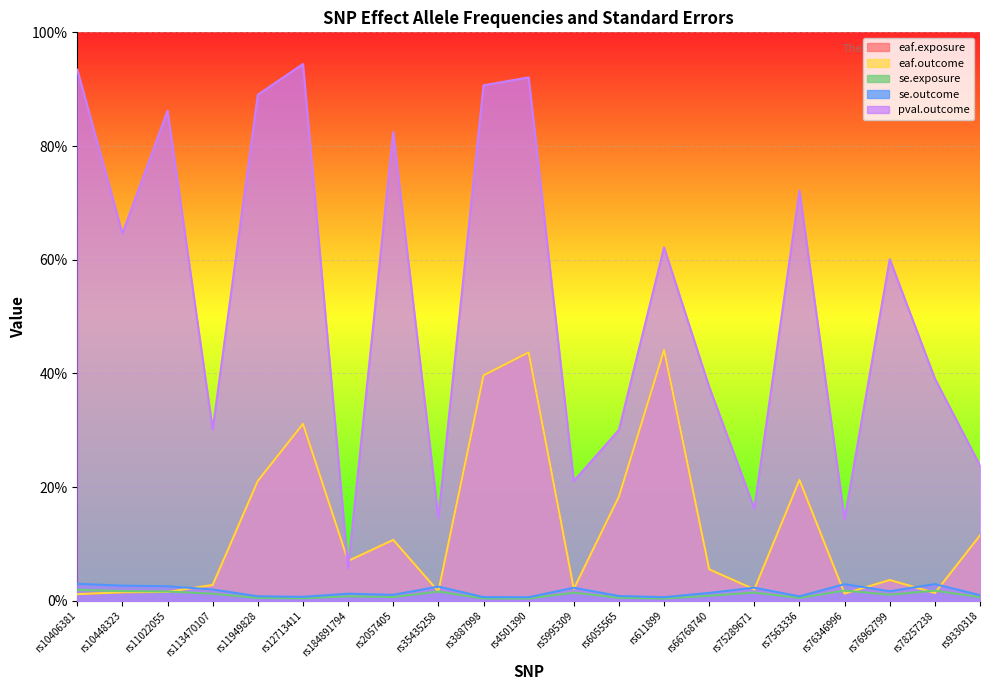

At which label is eaf.outcome closest to 0?

rs10406381